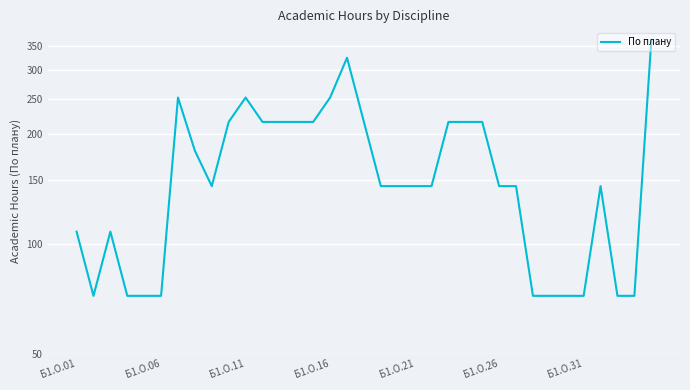

How many points are lower than both their immediate neighbors (excluding endpoints)?

2